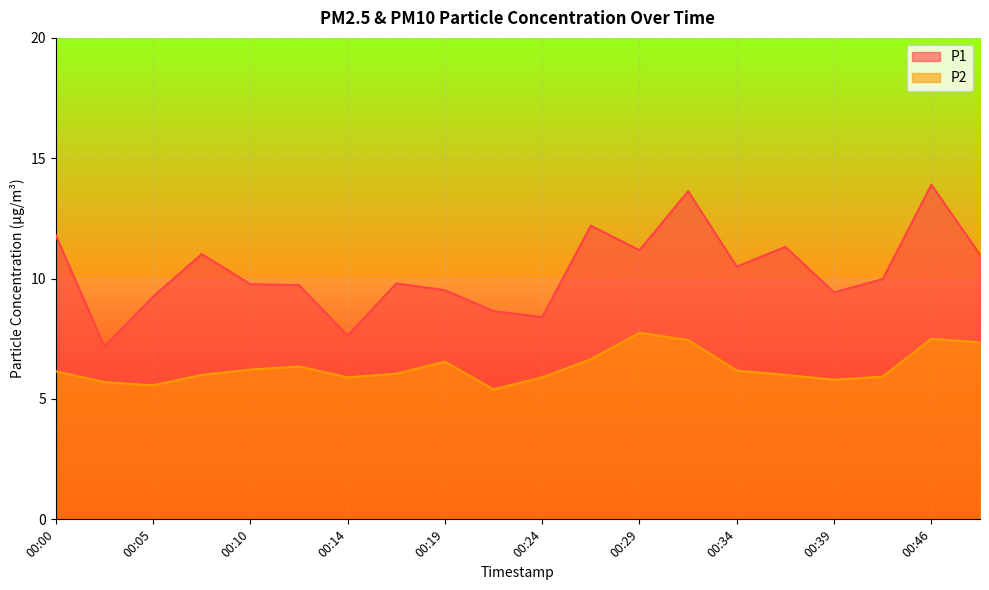

At which category is the sum across all series the highest?

00:46